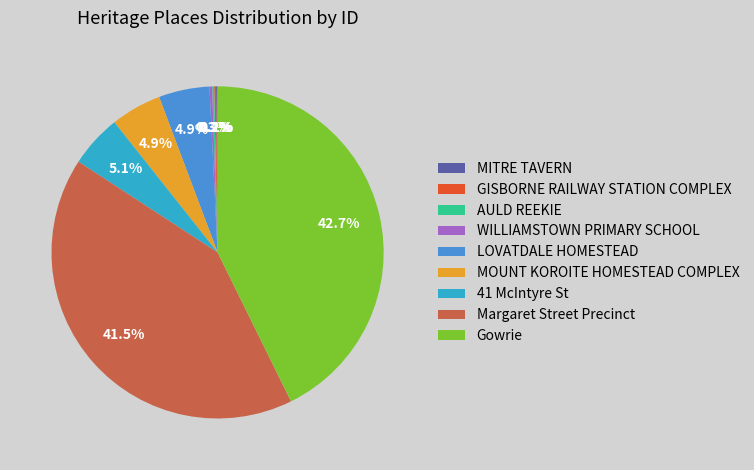

Combined, do Gowrie and 41 McIntyre St account for over 50%?

No